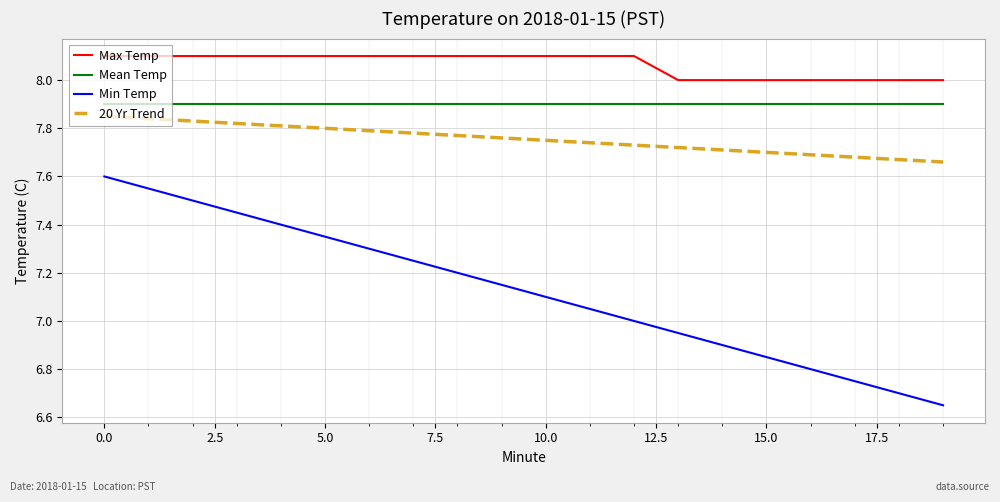

True or false: 20 Yr Trend and Min Temp intersect in this chart.

False